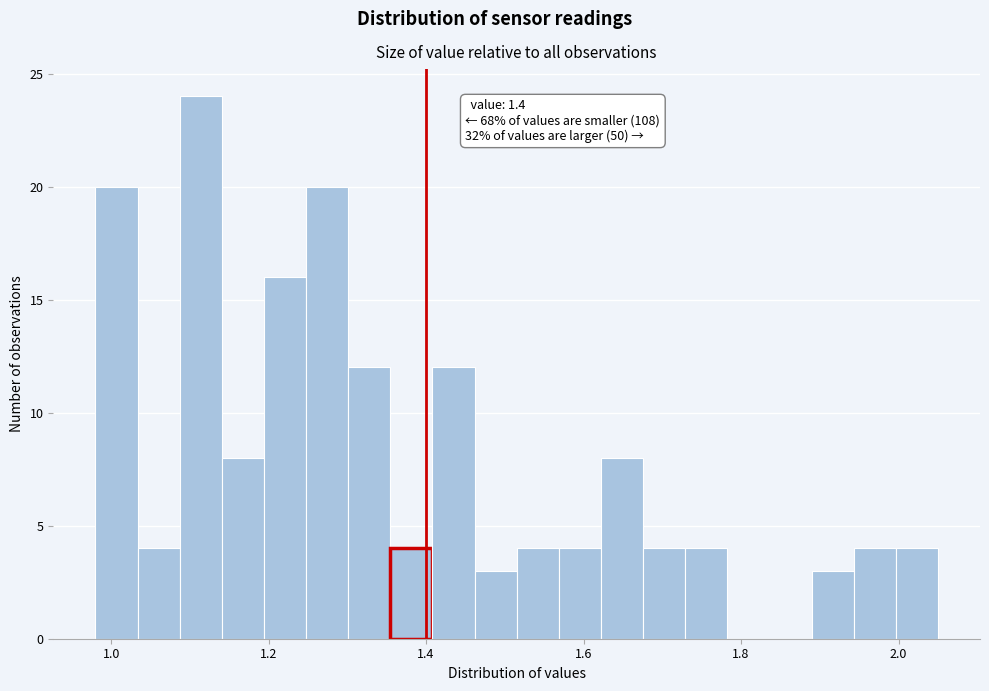

Around what value on the x-axis is the tallest bar? Give the approximate position of its centre, as read against the axis.

1.12